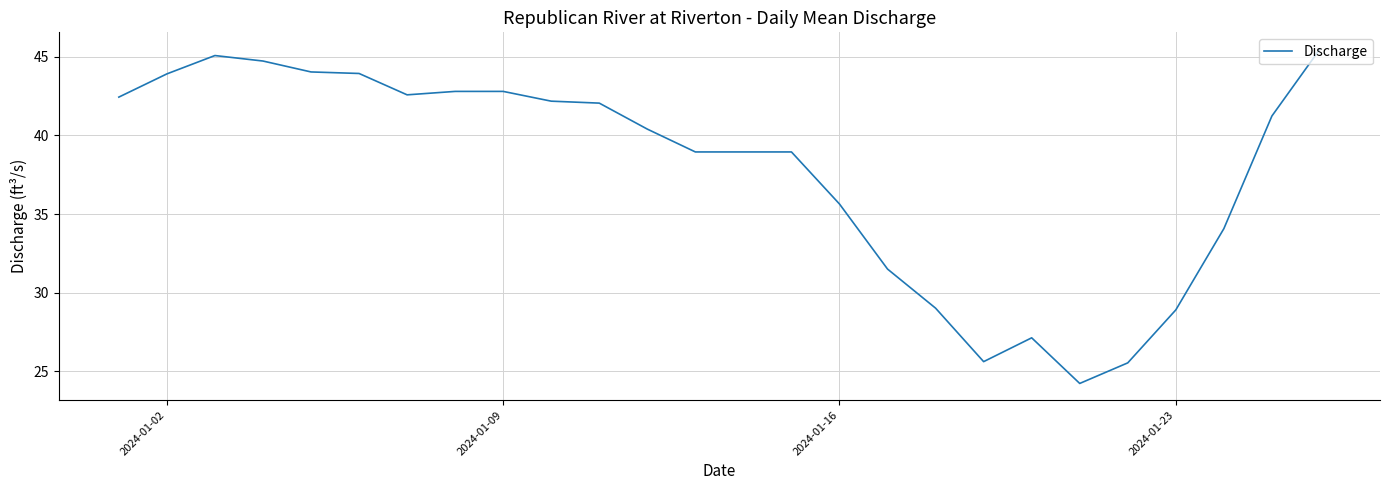

What is the difference between the maximum and minimum values?

21.3